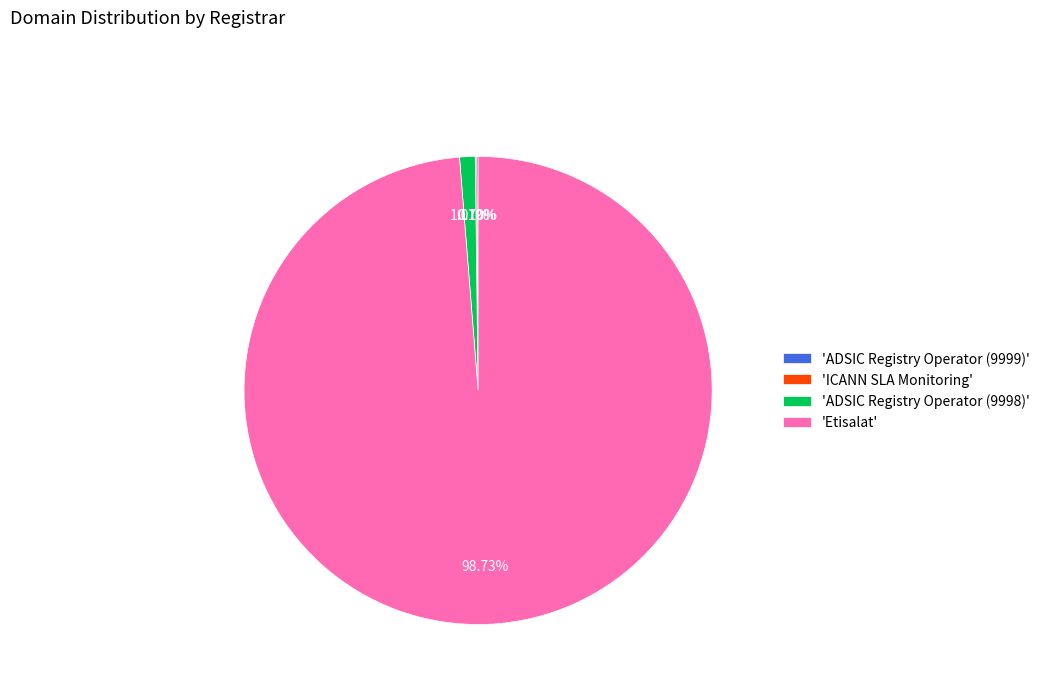

Which category has the biggest portion of the pie?

'Etisalat'